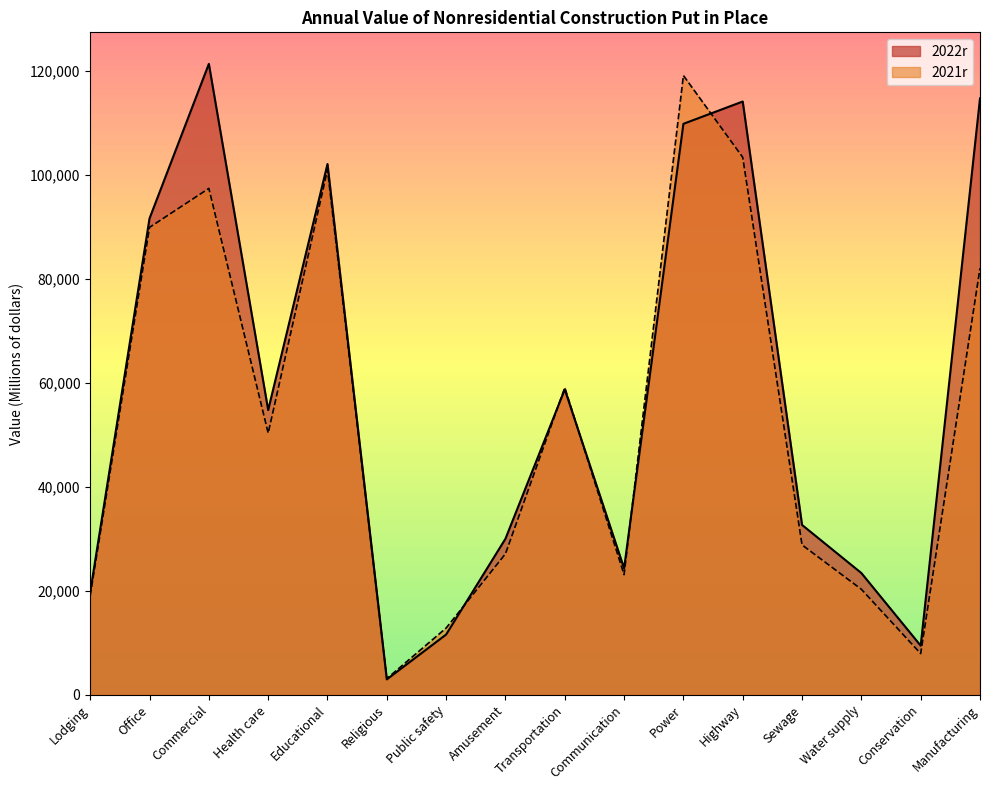

Where is 2022r nearest to the value 62147?

Transportation